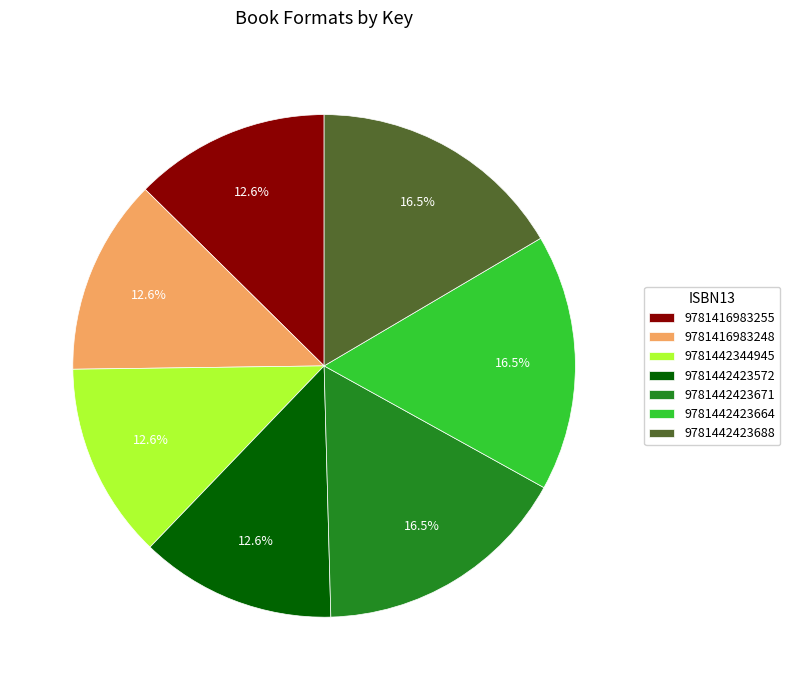

What is the ratio of the value at 9781442423664 to the value at 9781442423572?

1.3